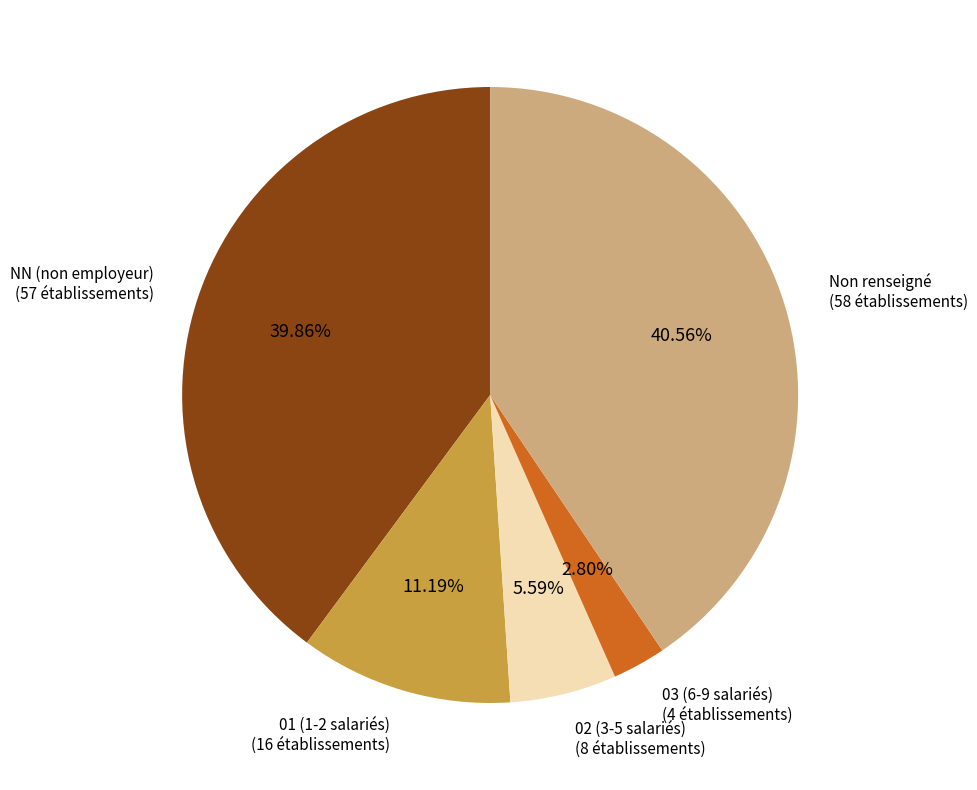

To the nearest percent, what is the average slice percentage?

20%